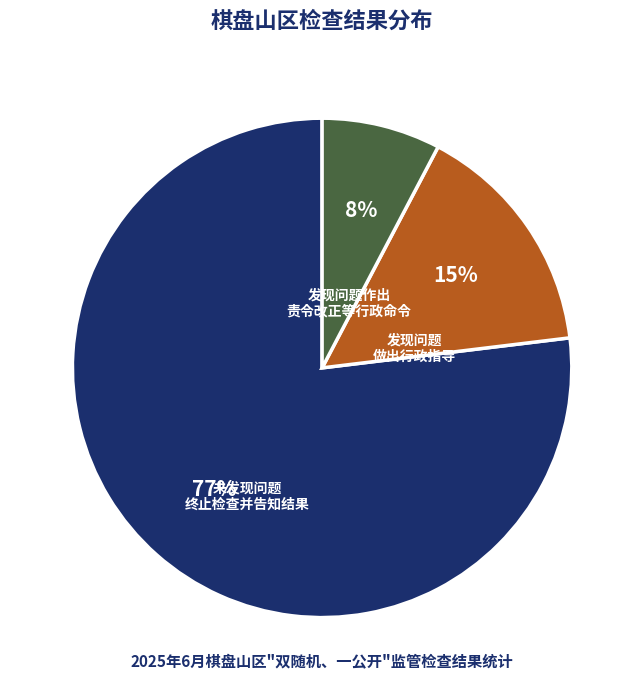

Between 发现问题作出 责令改正等行政命令 and 未发现问题 终止检查并告知结果, which is larger?

未发现问题 终止检查并告知结果